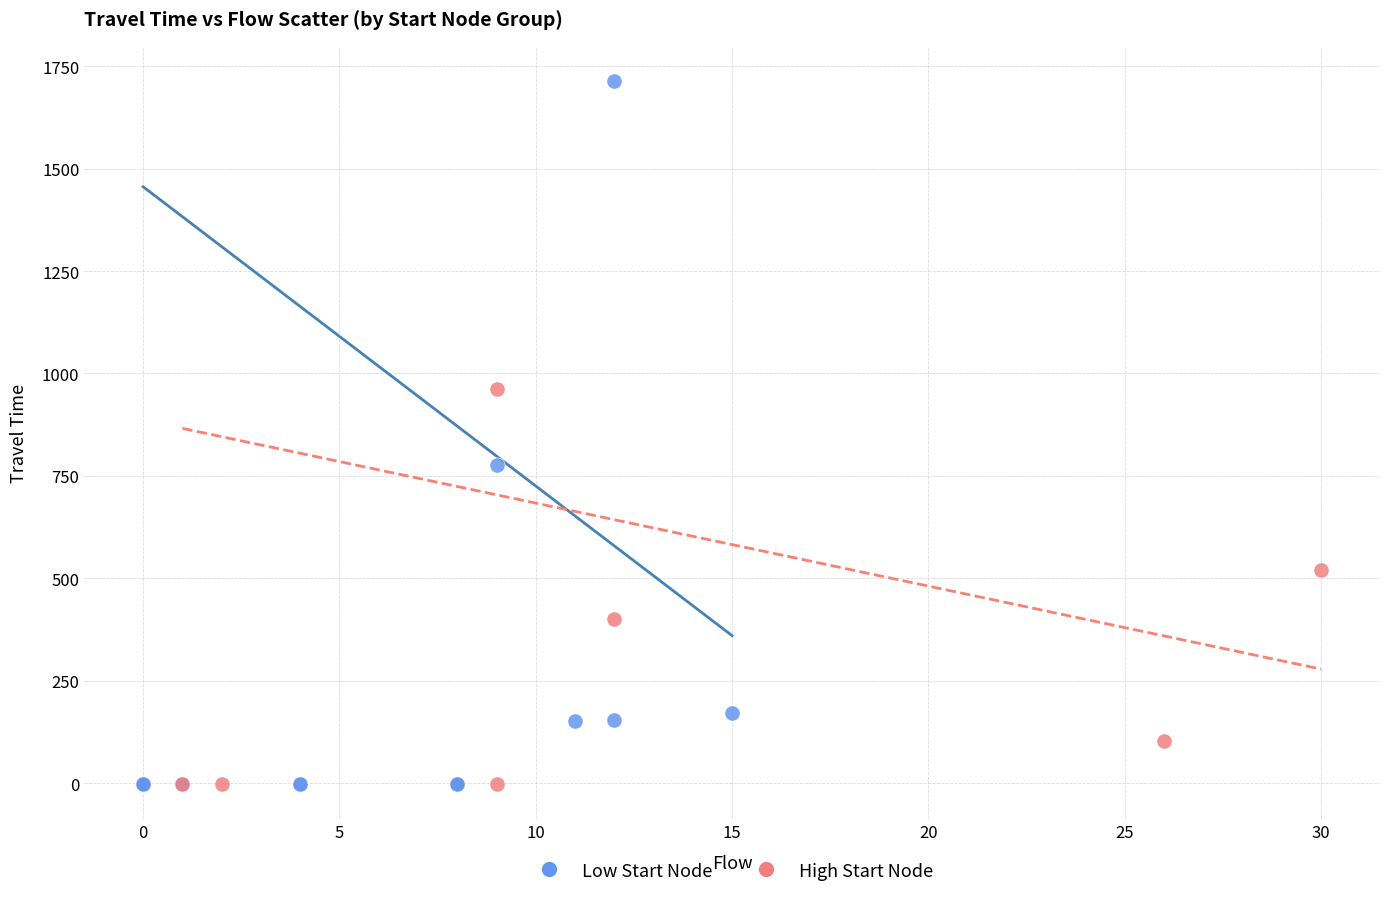

Which series contains the highest Y value?

Low Start Node